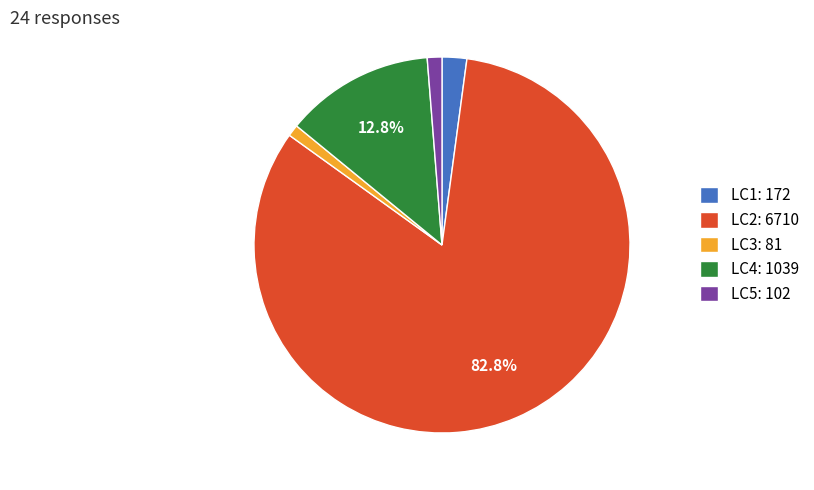

Is LC3 the majority of the pie?

No